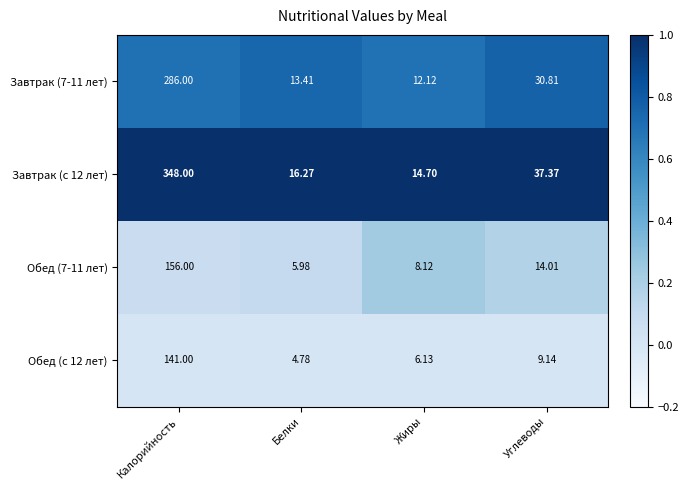

At which label does Завтрак (7-11 лет) reach its peak?

Калорийность